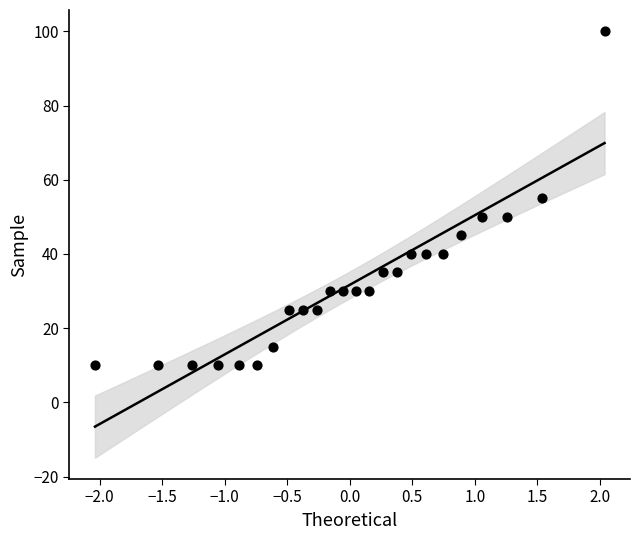

How many points are shown in the scatter plot?

24